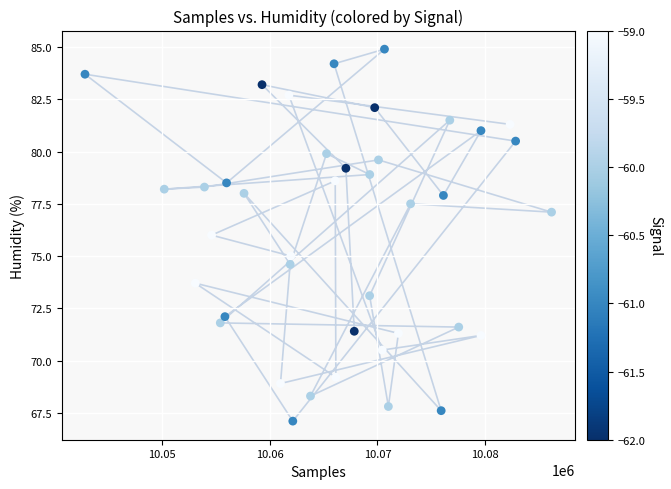

What is the range of X values (max minus min)?

43379.0